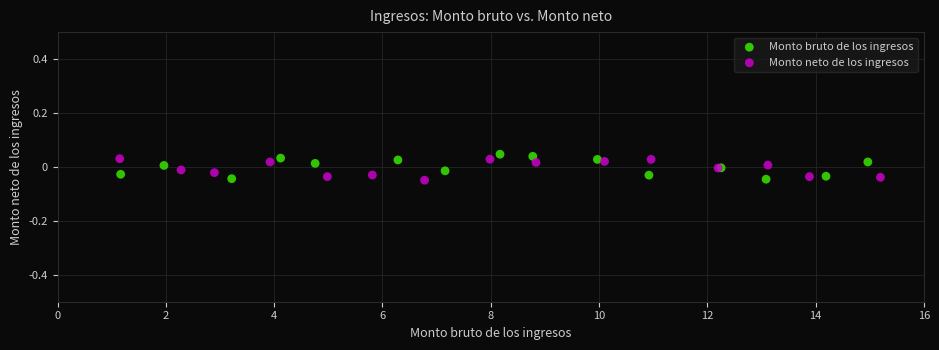

What are all the series names shown in the legend?

Monto bruto de los ingresos, Monto neto de los ingresos